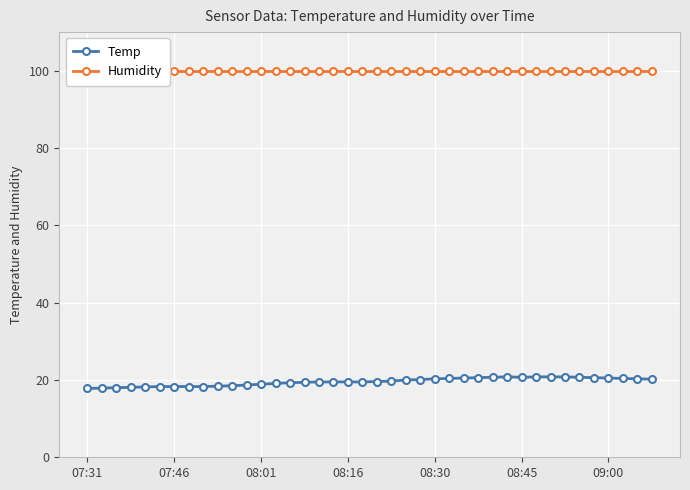

Which category has the highest value across all series?

07:31